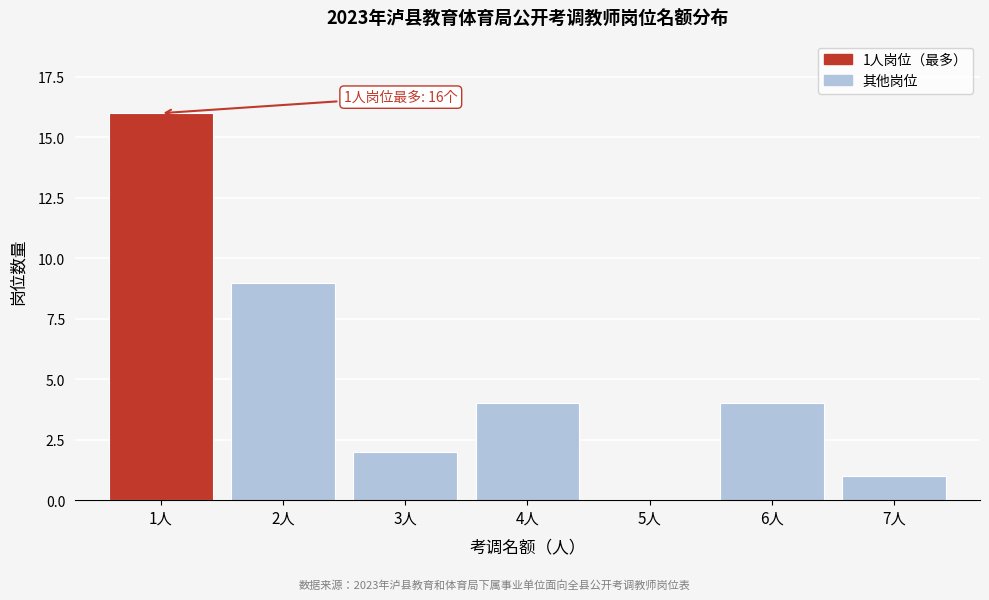

Reading left to right, what are all the values shown in this chart?

1人=16	2人=9	3人=2	4人=4	5人=0	6人=4	7人=1